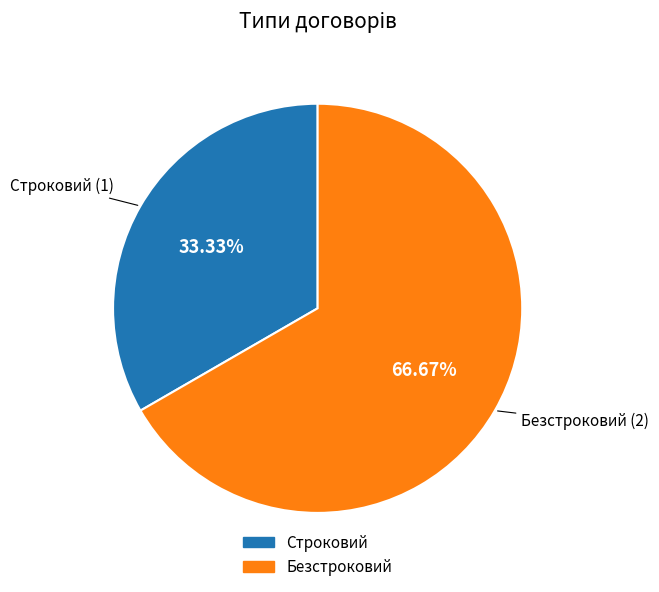

Is it true that Строковий is 22% of the pie?

False